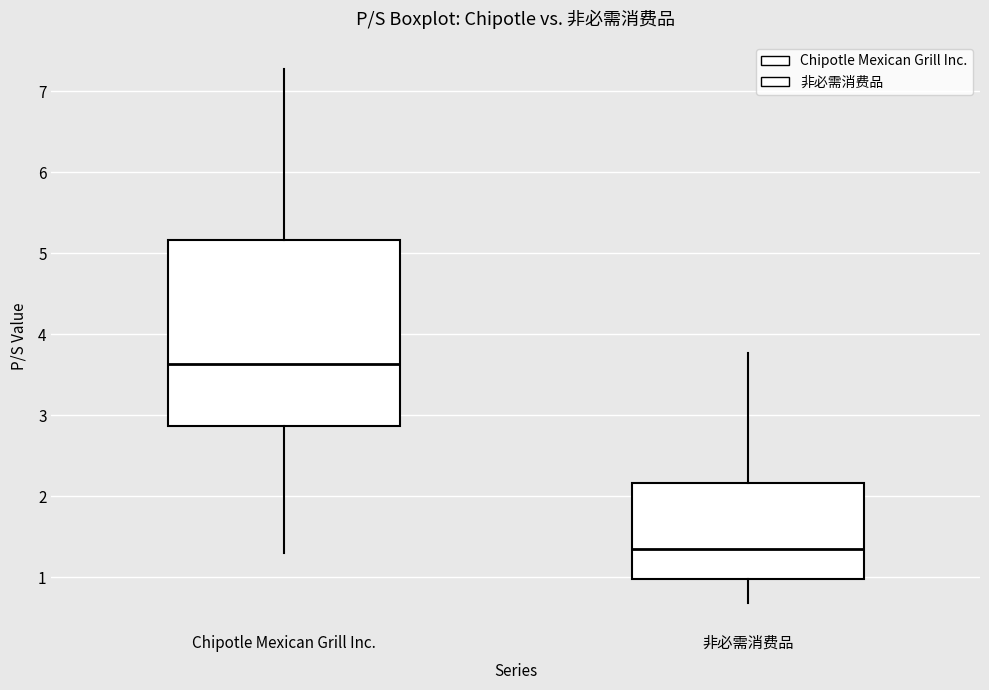

Reading left to right, read every box against the y-axis: the position of its median line, the range the box covers, and the ends of its whiskers. The values are not printed on the chart, so give them approximately, as read against the axis.

Chipotle Mexican Grill Inc.: median 3.6, box 2.9 to 5.2, whiskers 1.3 to 7.3
非必需消费品: median 1.4, box 1.0 to 2.2, whiskers 0.7 to 3.8